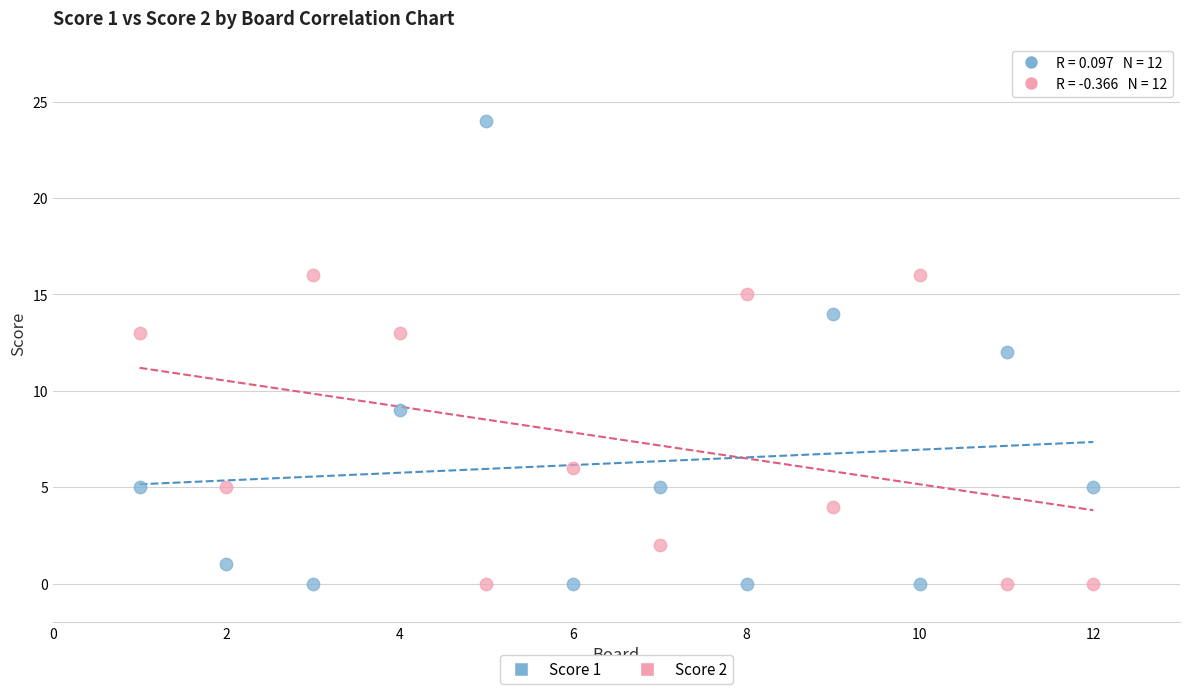

What is the X range (max minus min) for the scatter plot?

11